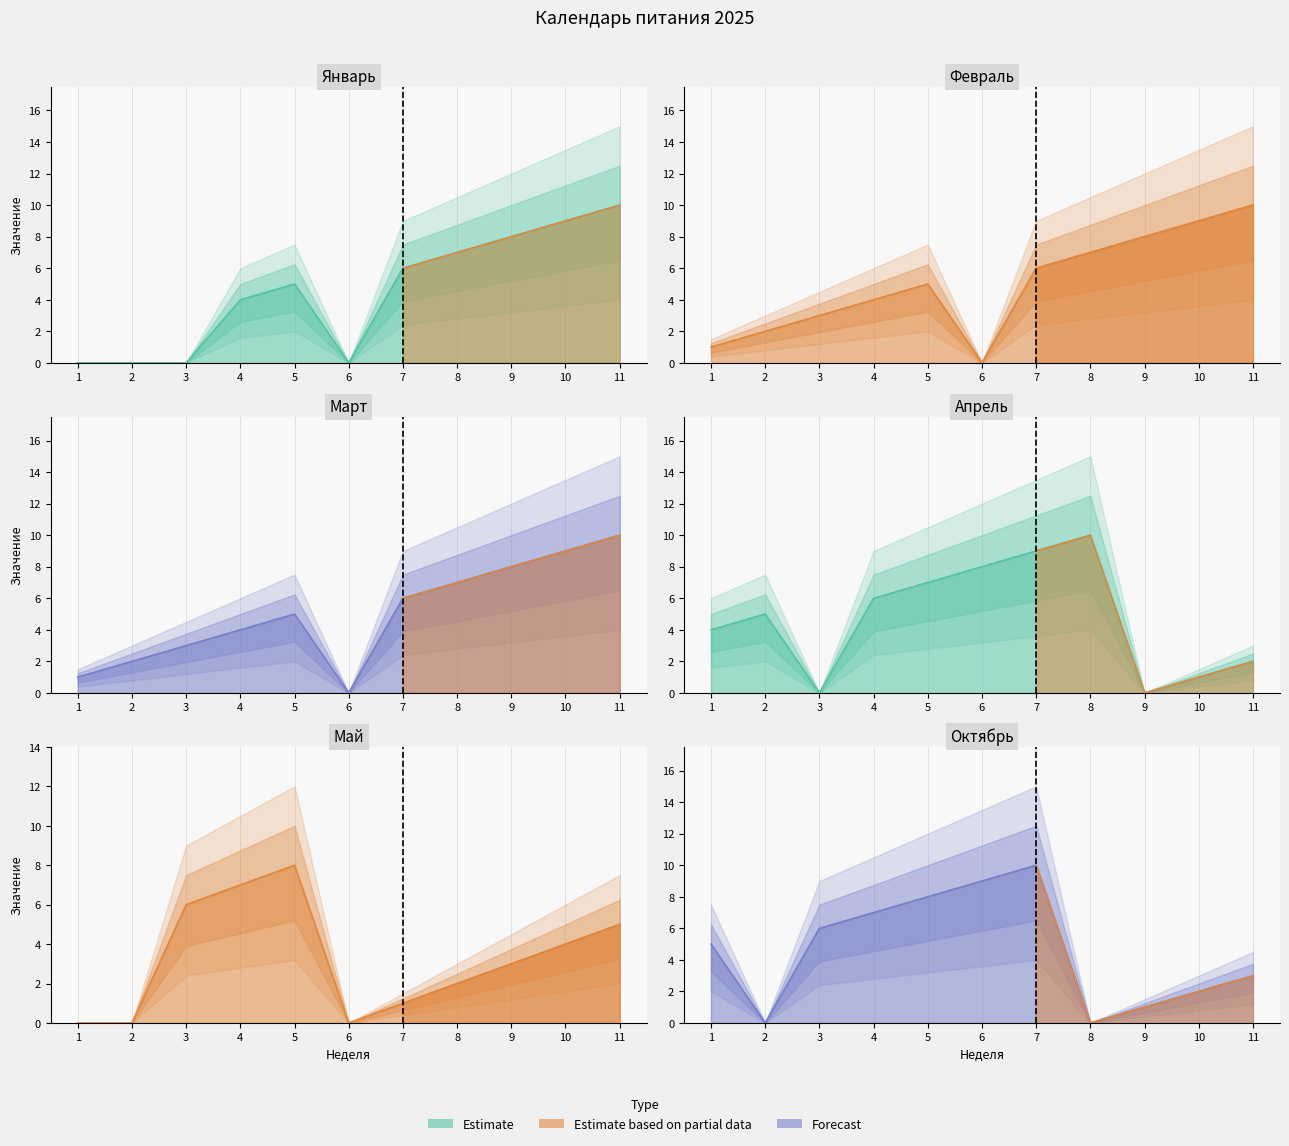

Which series has the widest spread of values?

январь